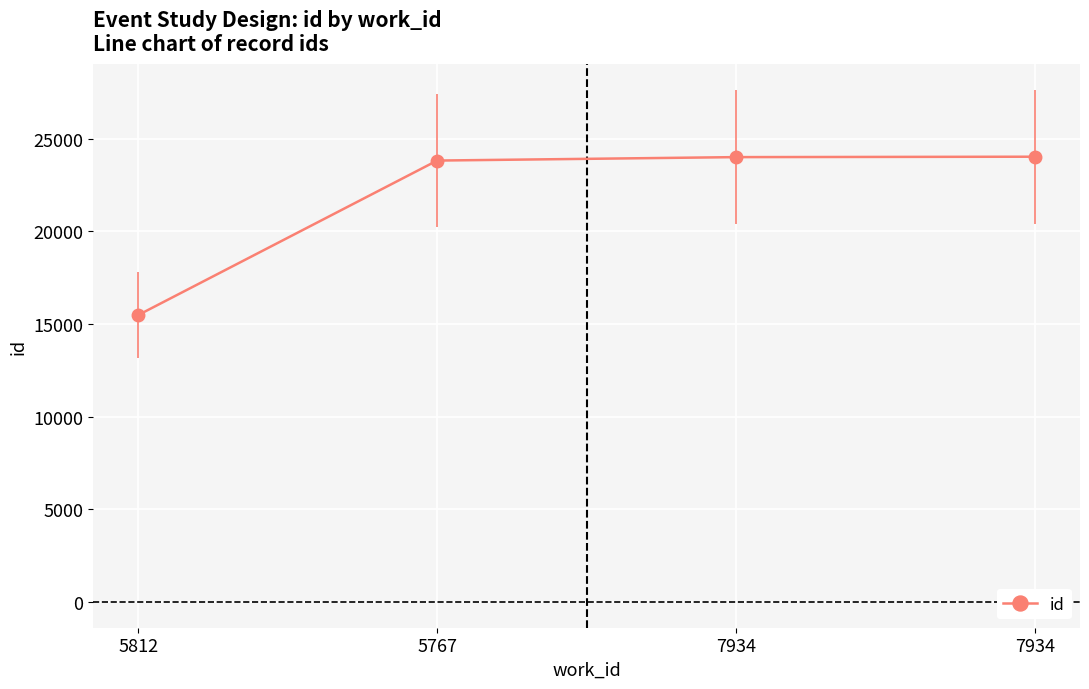

List the labels in order of value, largest first.

7934, 7934, 5767, 5812